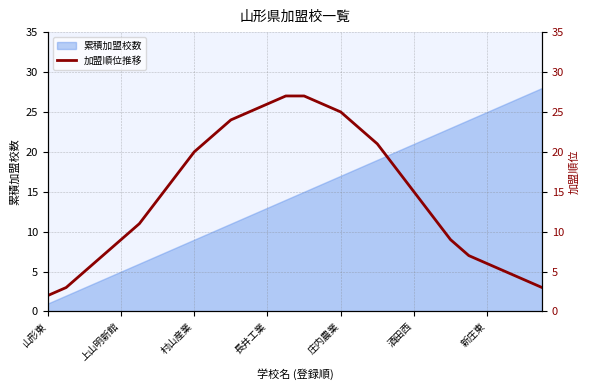

The value at 7 is 11. True or false?

False